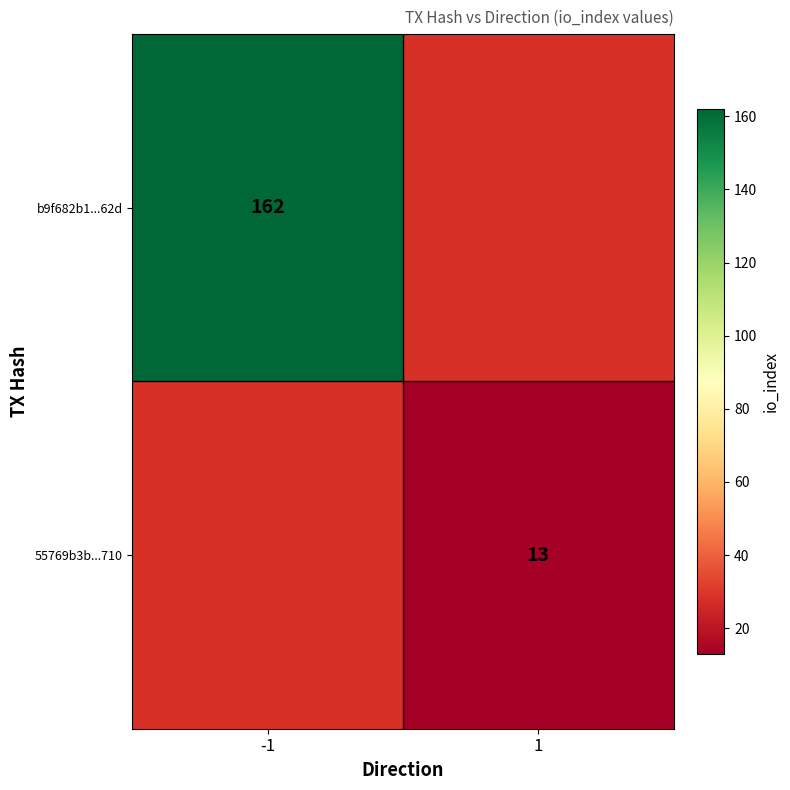

Is it true that 55769b3b...710 equals 13 at 1?

True